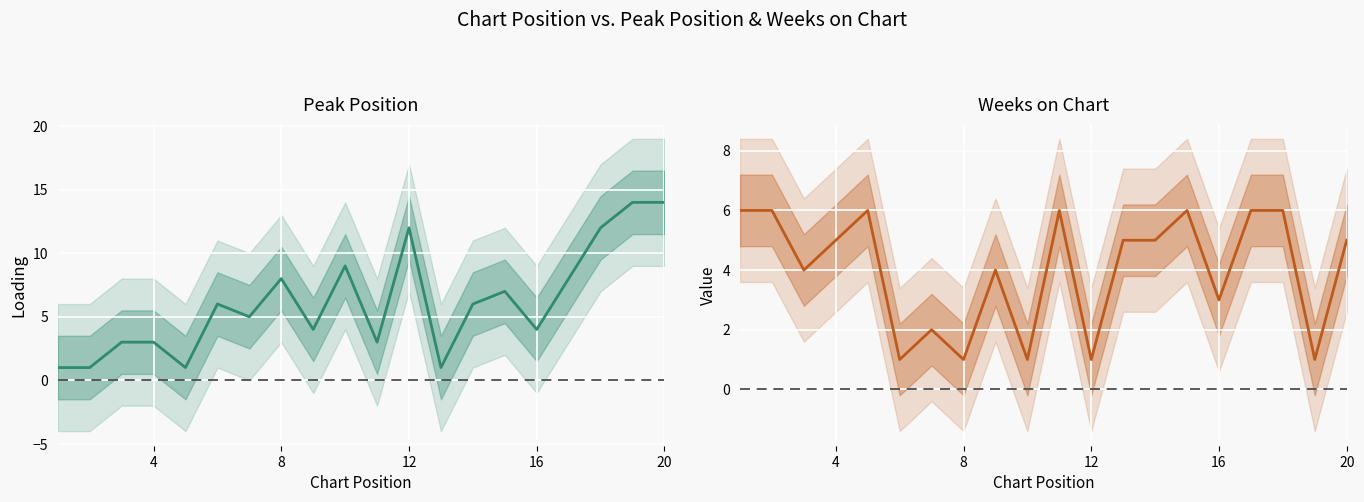

What is the value of the Weeks on Chart point at the 13th from the left?

5